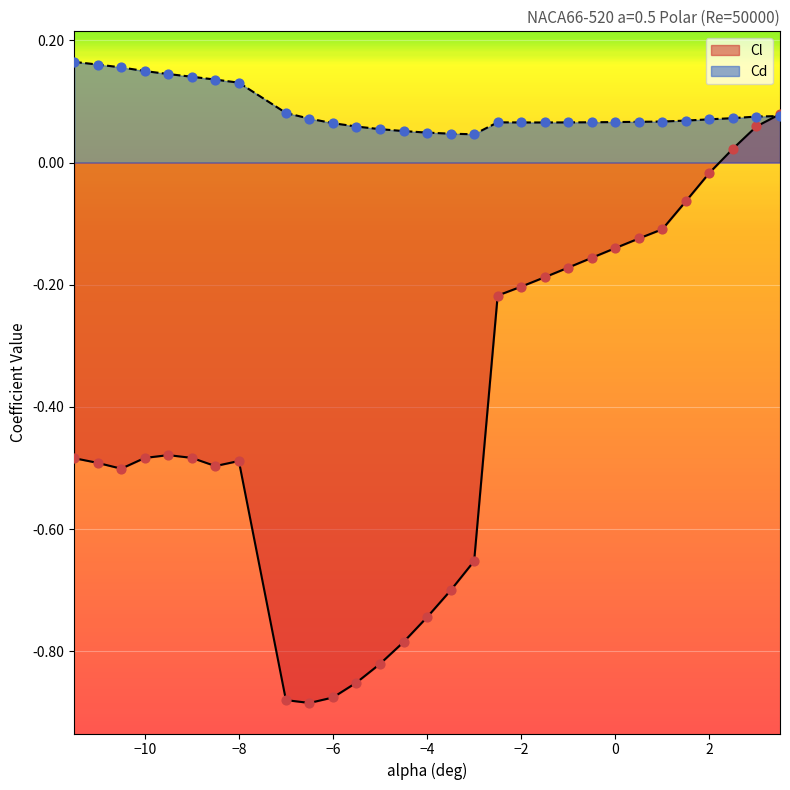

At how many categories does at least one series exceed 0?

30